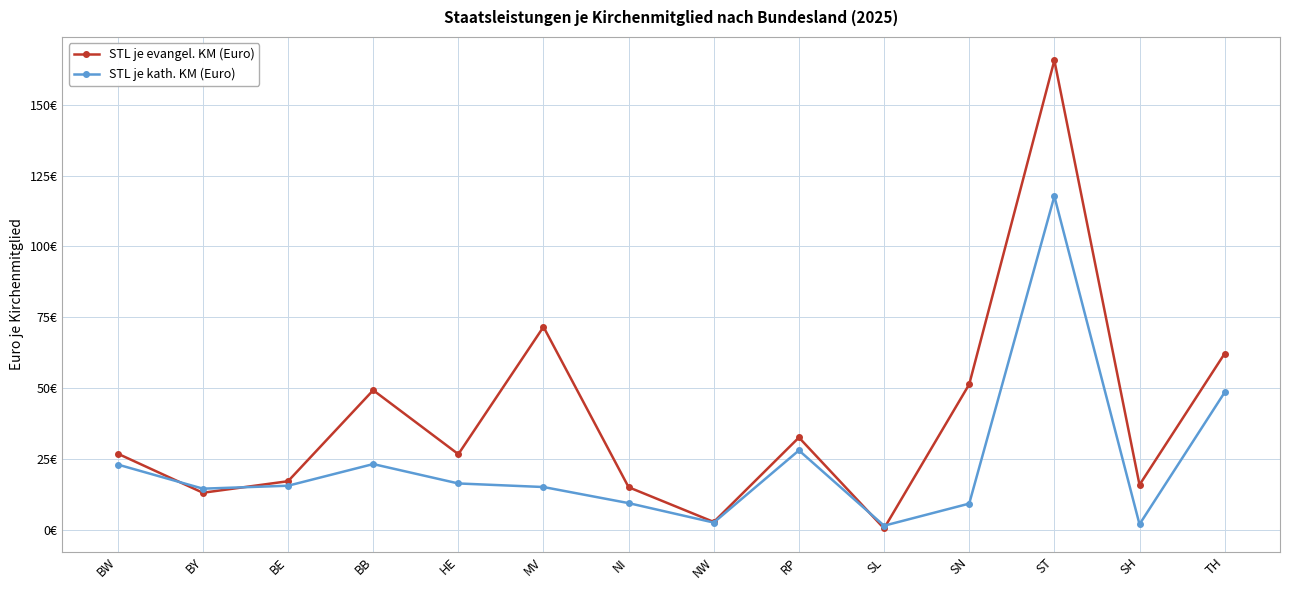

Which series has the largest total across all categories?

STL je evangel. KM (Euro)